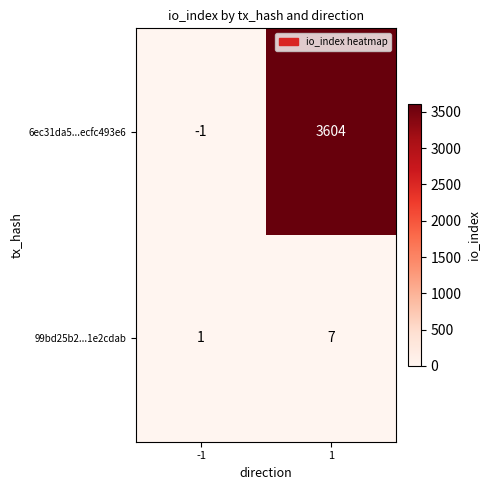

Which category has the lowest value across all series?

-1